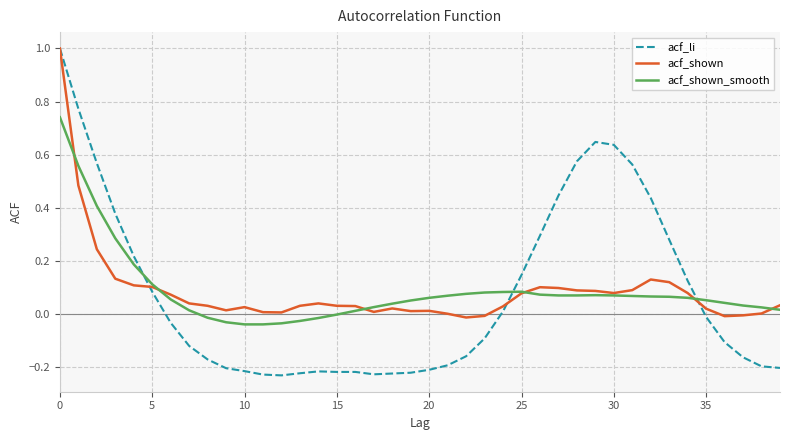

What is the difference between the maximum and minimum values in the acf_shown series?

1.0